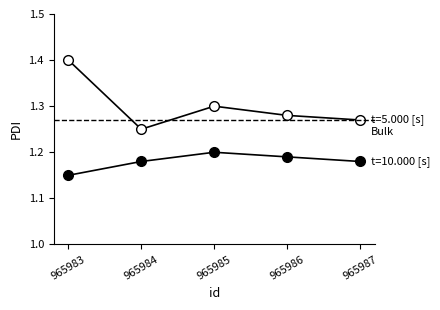

At which category is the sum across all series the highest?

965983